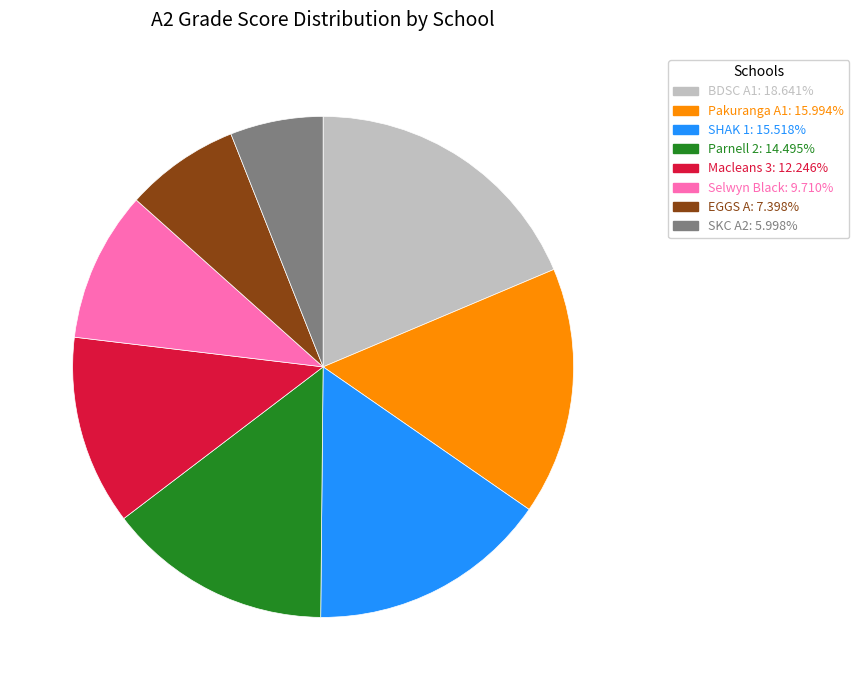

Is there a majority slice in this chart?

No